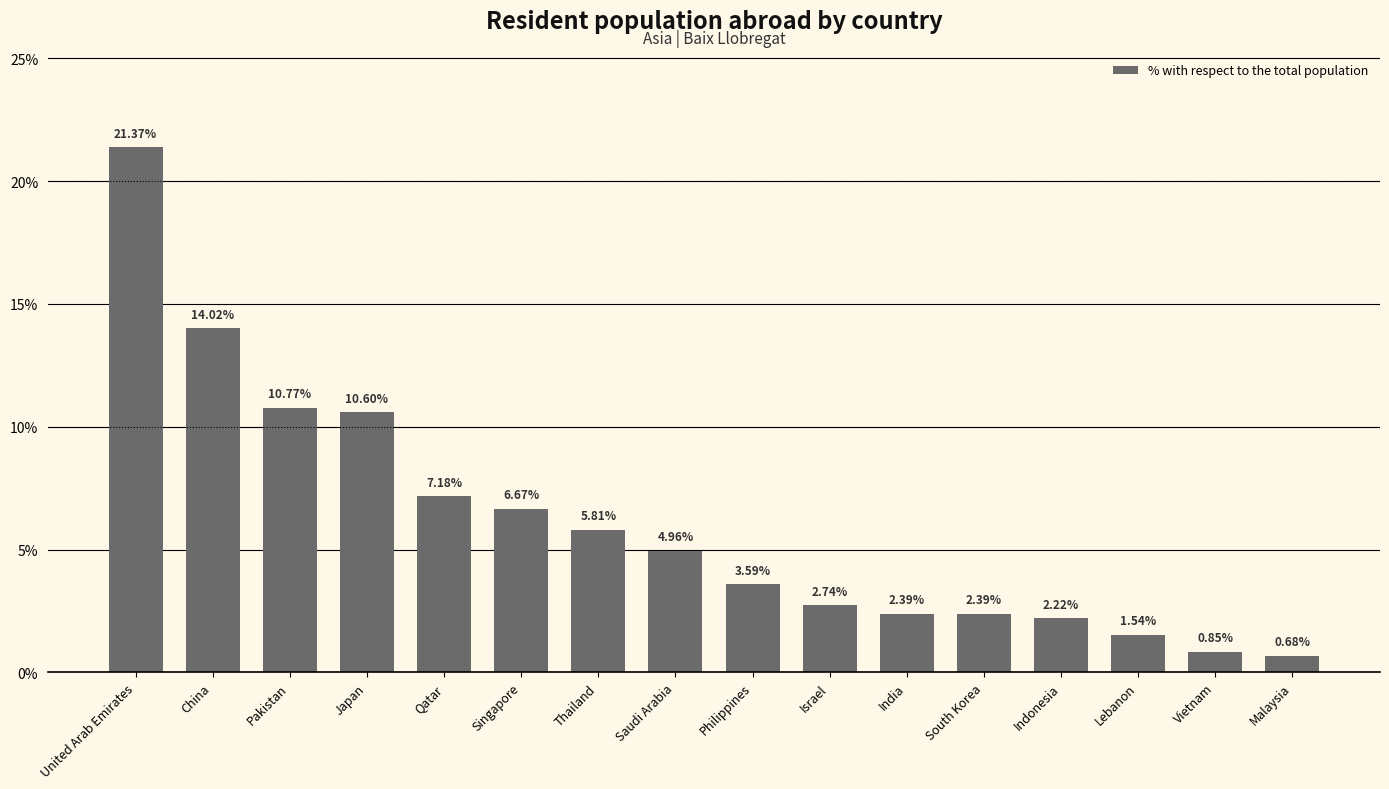

What is the sum of the values at Saudi Arabia and Israel?

7.7